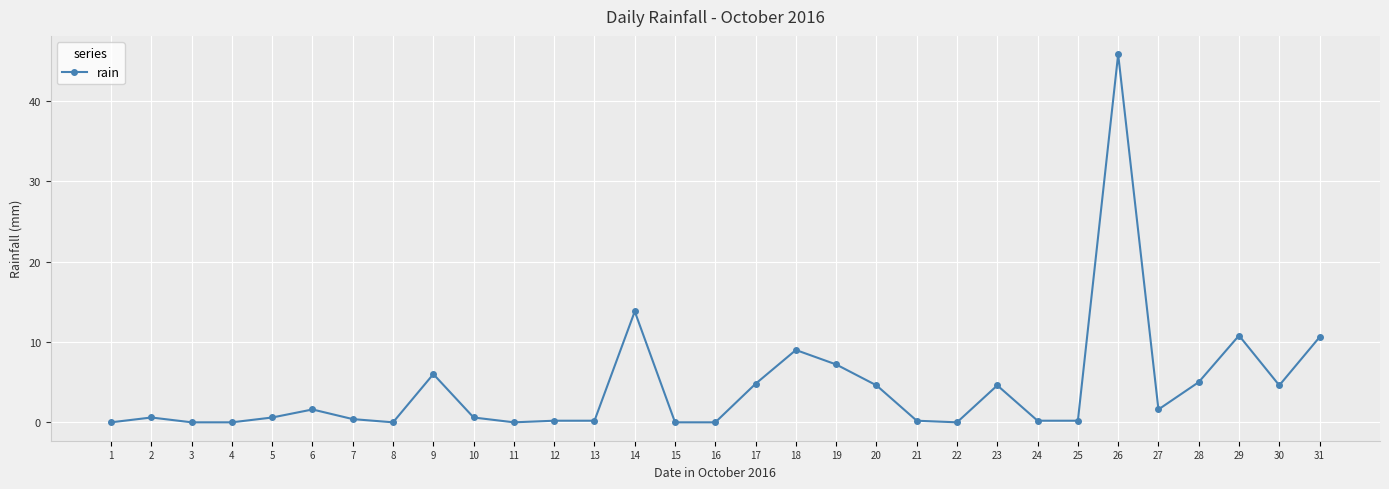

What is the sum of all values?

133.2